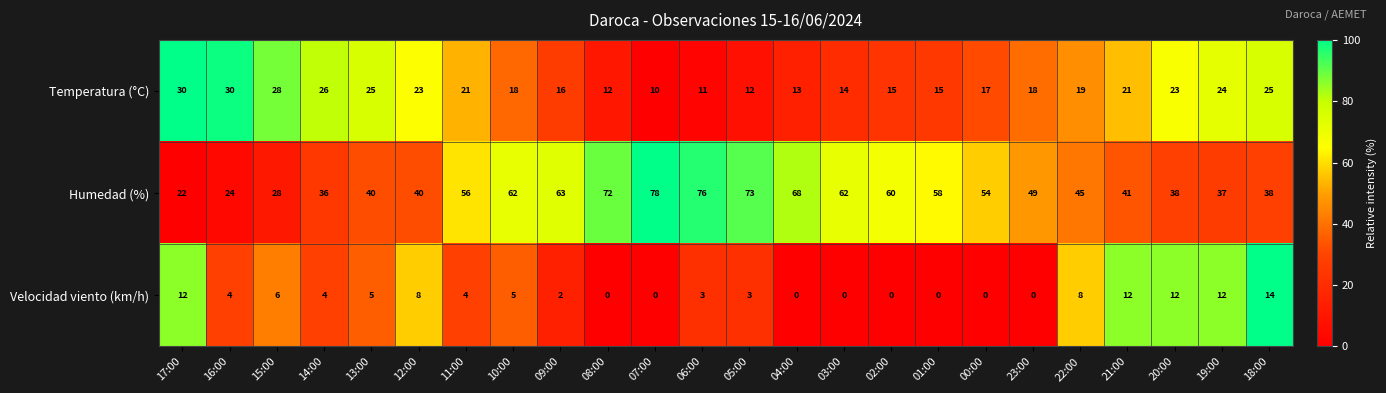

True or false: Velocidad viento (km/h) has a value of 0 at 23:00.

True